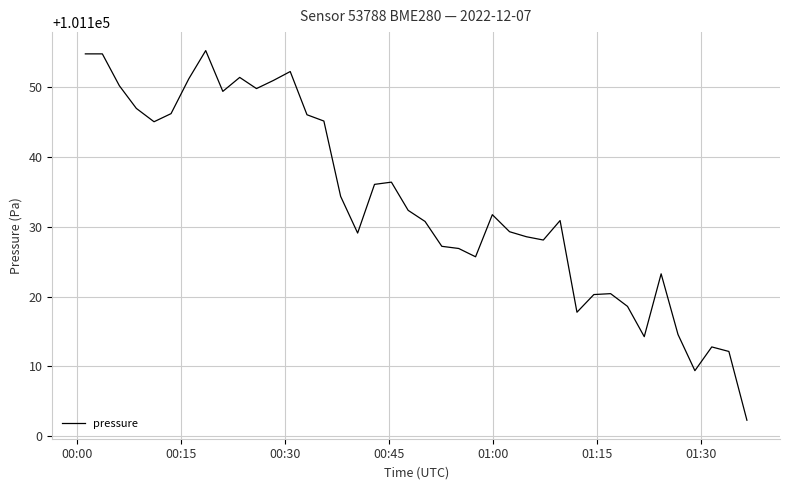

What is the difference between the maximum and minimum values?

52.9